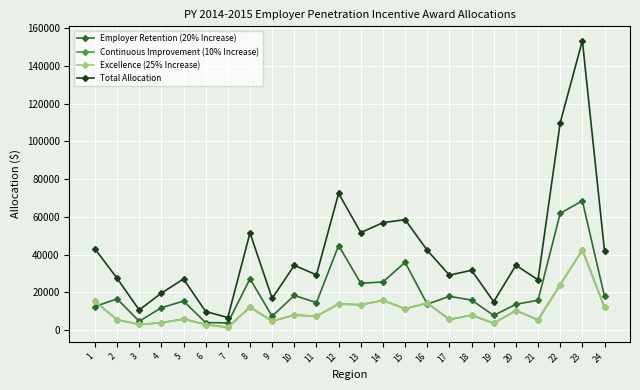

What is the total value across all series at 6?

19635.8